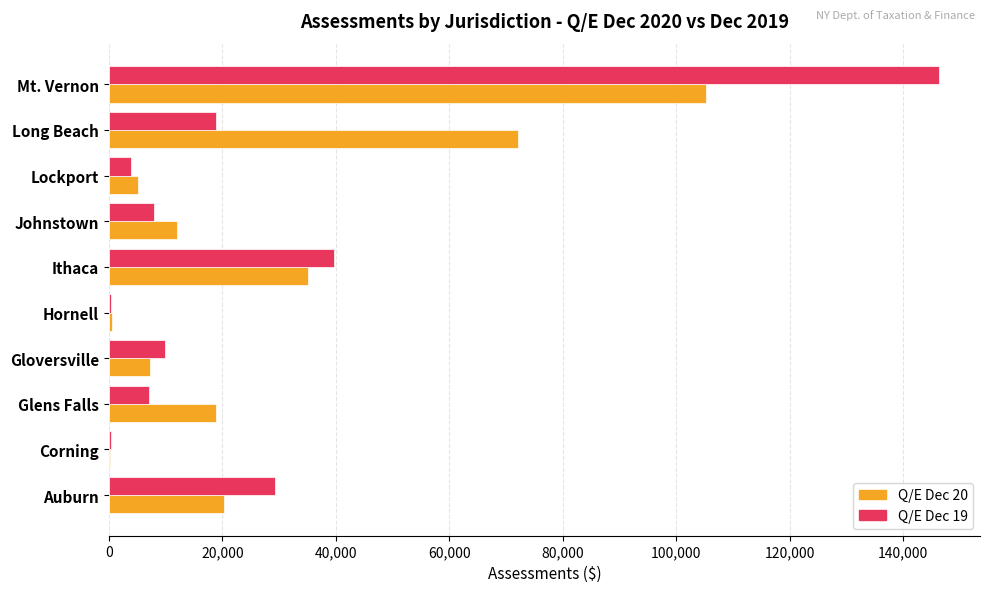

Which series changed the most between Ithaca and Mt. Vernon?

Q/E Dec 19